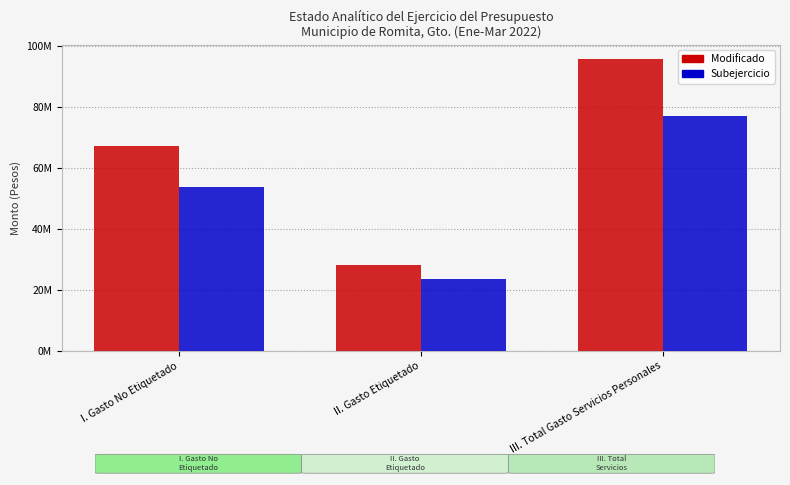

At which category is the sum across all series the highest?

III. Total Gasto Servicios Personales